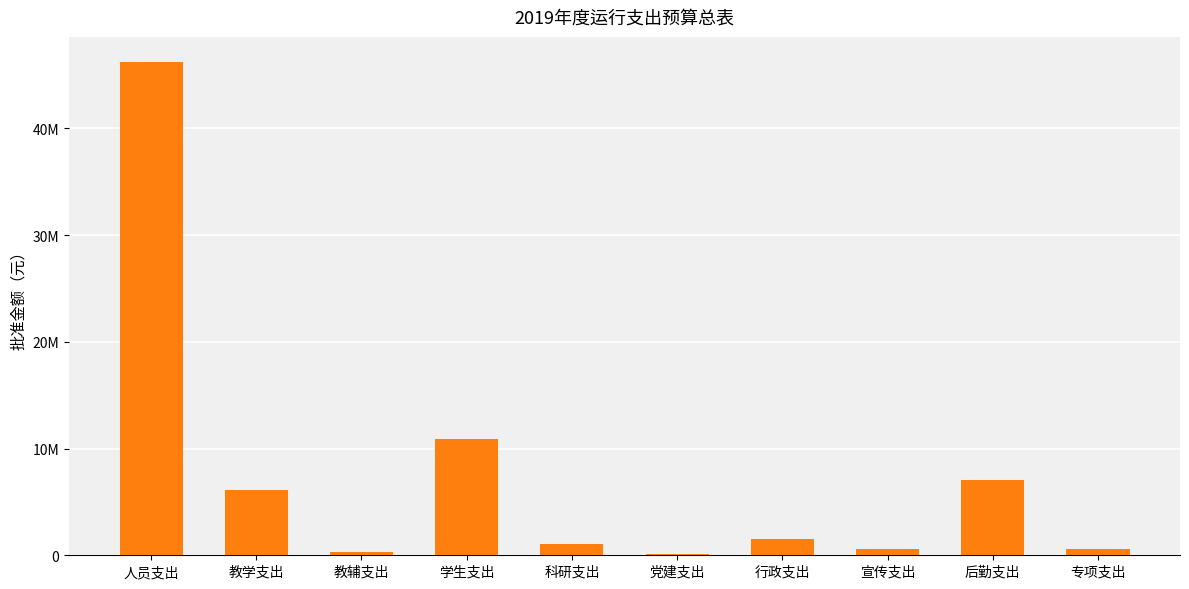

Which label corresponds to the largest value in the chart?

人员支出